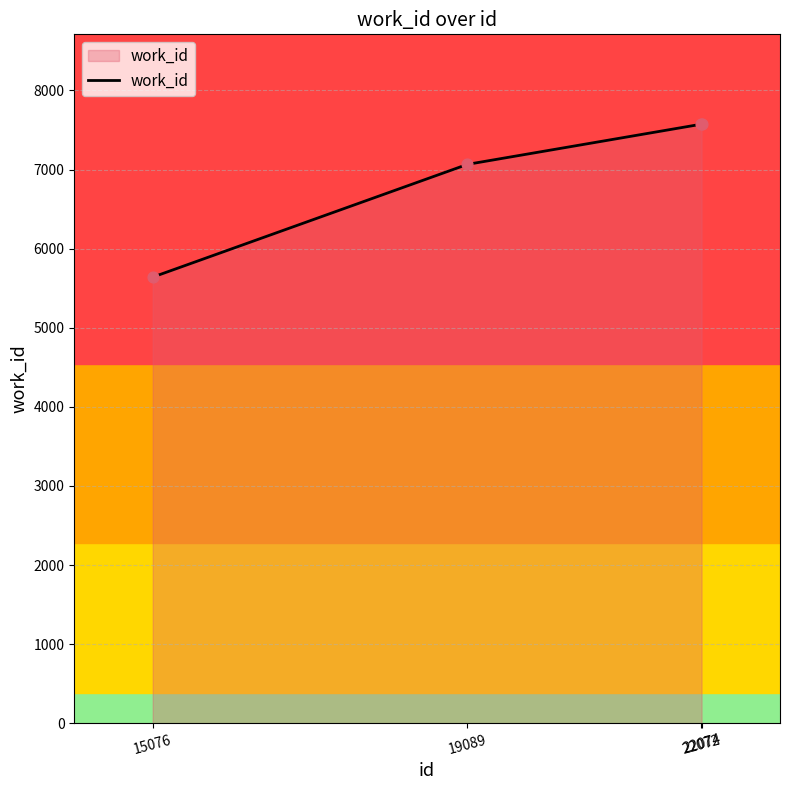

Which has a higher value, 15076 or 19089?

19089